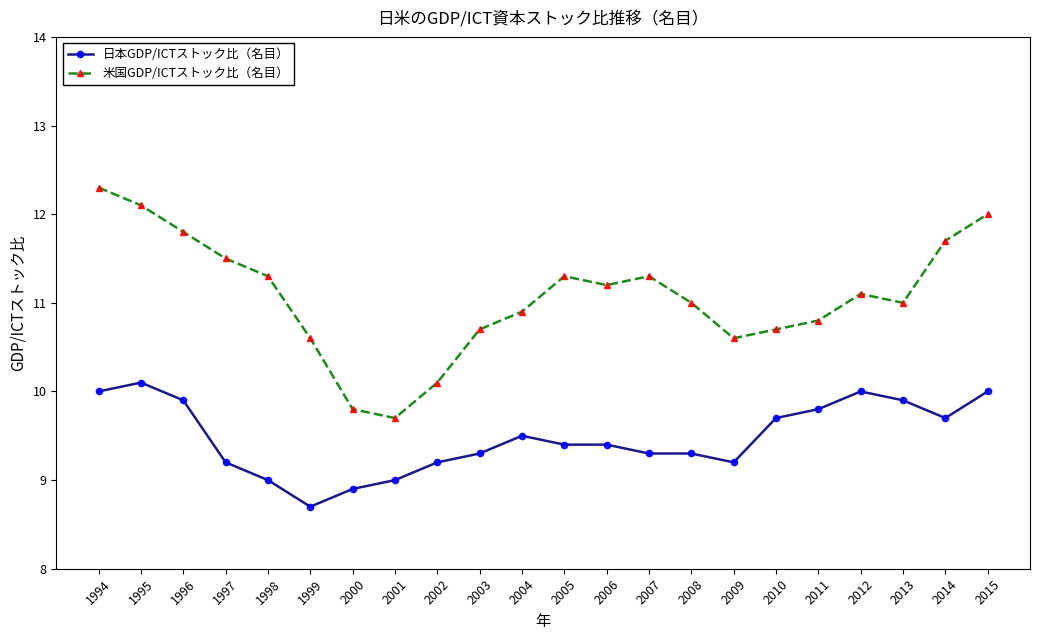

Which label corresponds to the smallest value in the chart?

1999